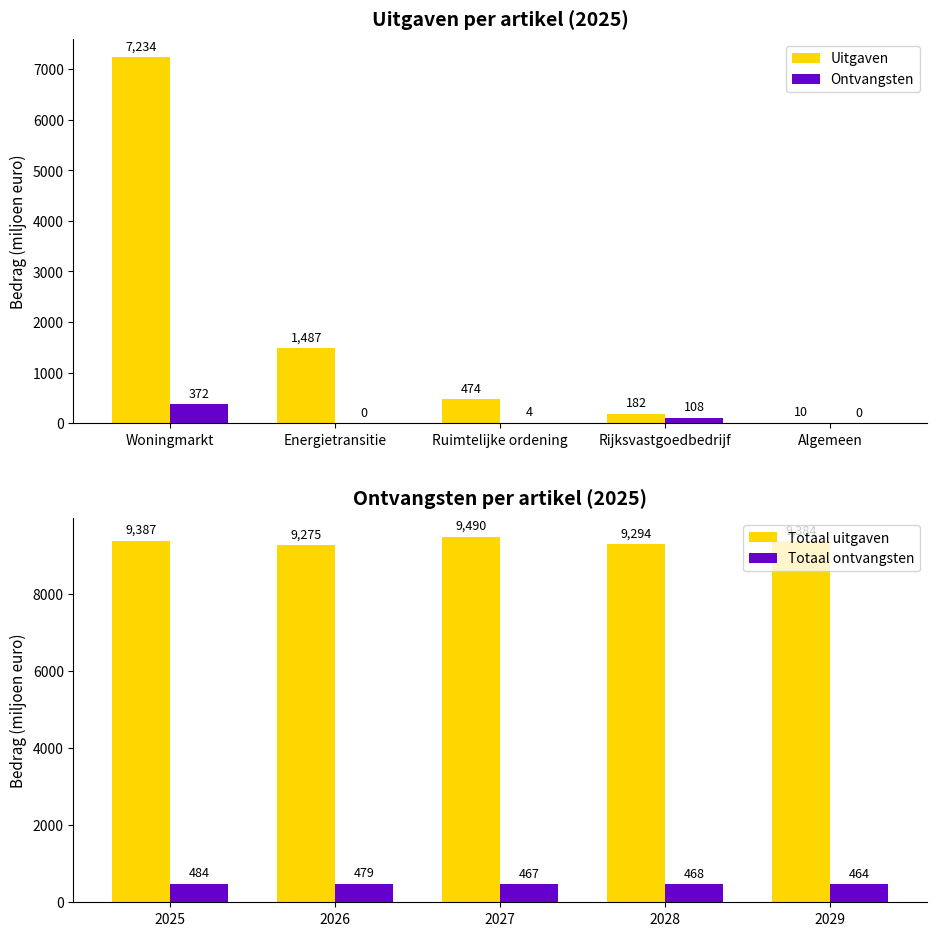

The value of Totaal ontvangsten at 2027 is 467. True or false?

True